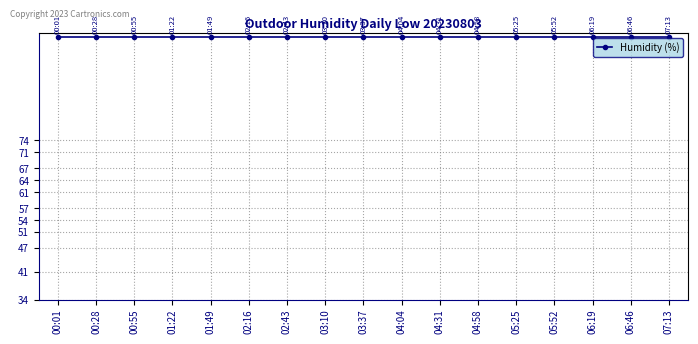

At which category is the sum across all series the highest?

01:22